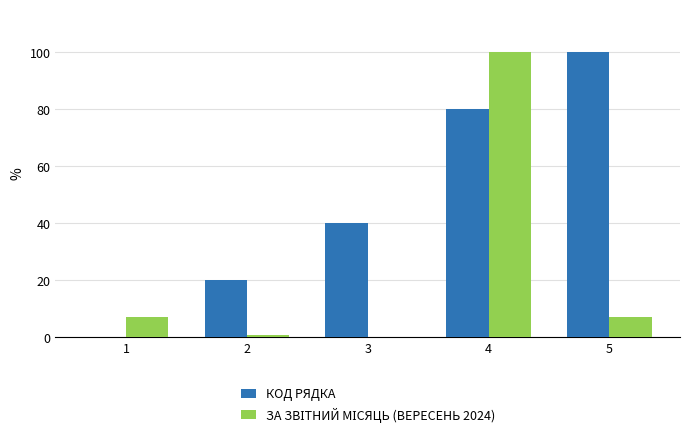

Between 3 and 5, which series saw the biggest shift?

КОД РЯДКА